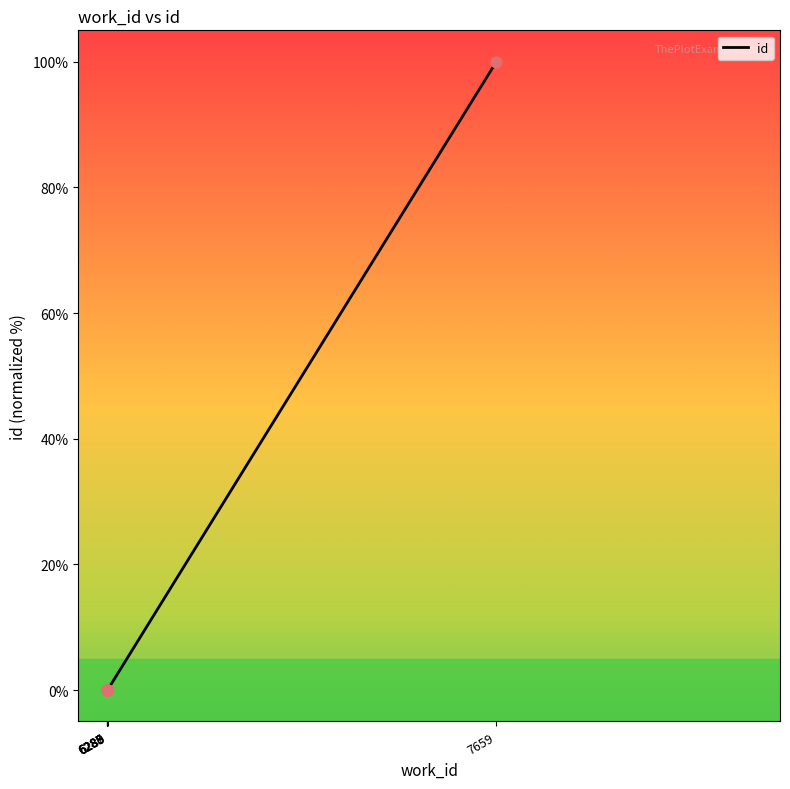

Which has a higher value, 6288 or 7659?

7659